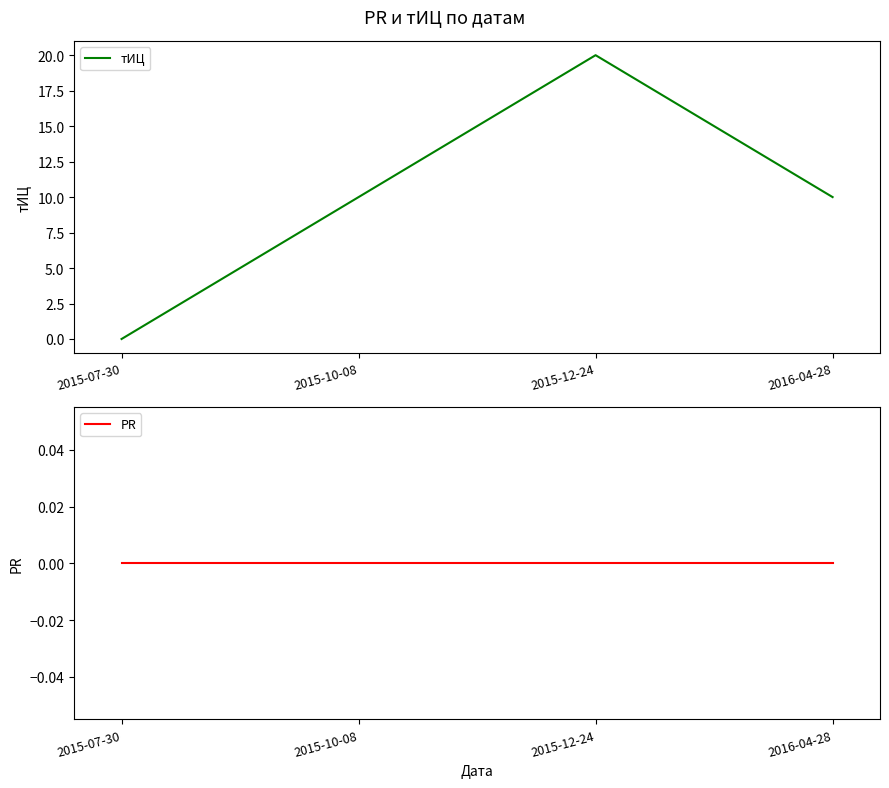

True or false: PR and тИЦ cross at least once.

False